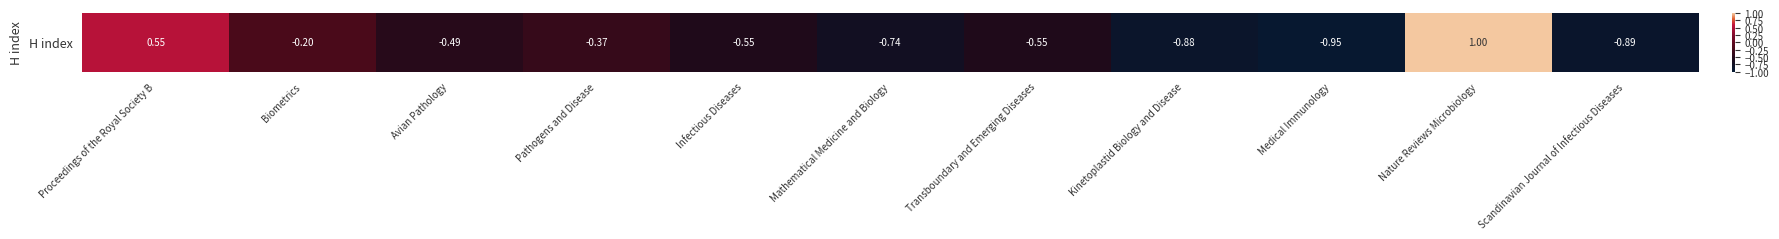

Where is the data nearest to the value 0?

Biometrics